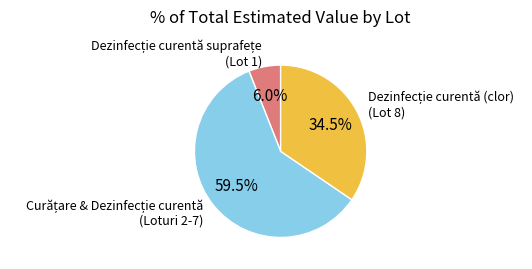

How many segments does this pie chart have?

3